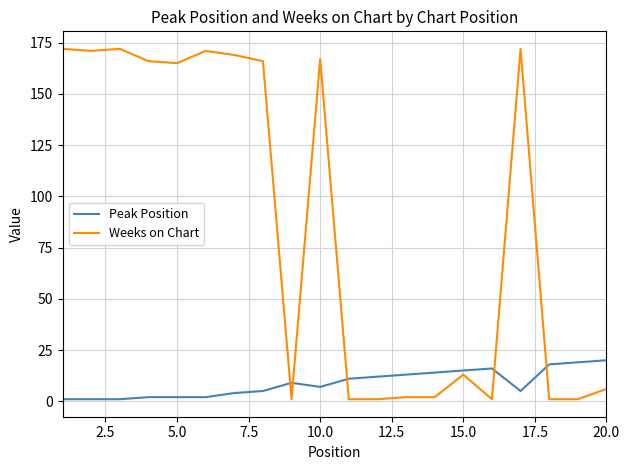

Reading right to left, what are all the values shown in this chart?

Peak Position: 20	19	18	5	16	15	14	13	12	11	7	9	5	4	2	2	2	1	1	1
Weeks on Chart: 6	1	1	172	1	13	2	2	1	1	167	1	166	169	171	165	166	172	171	172